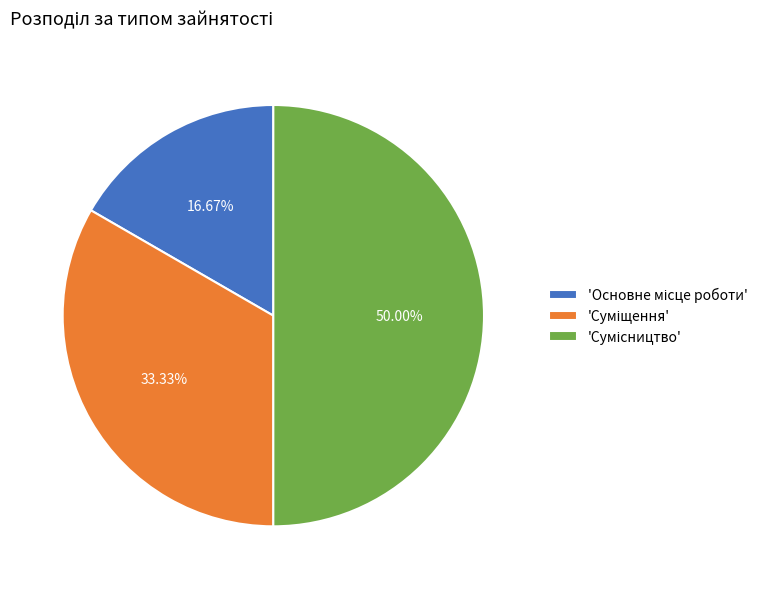

To the nearest percent, what is the average slice percentage?

33%